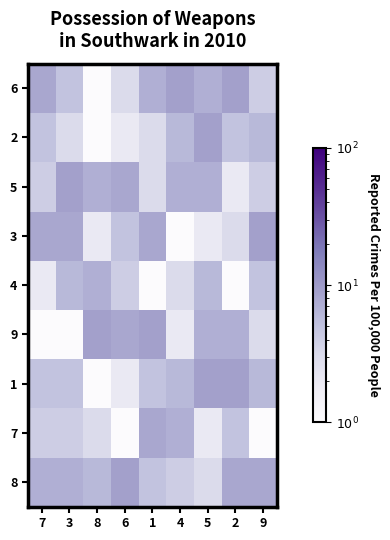

Which category has the lowest value across all series?

8